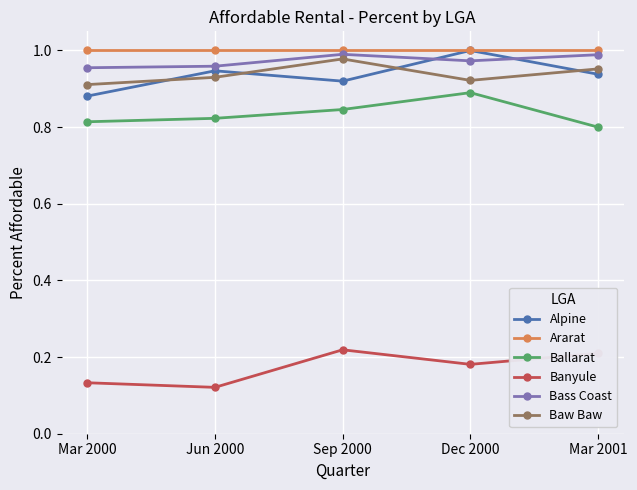

What is the label of the 1st point from the left?

Mar 2000